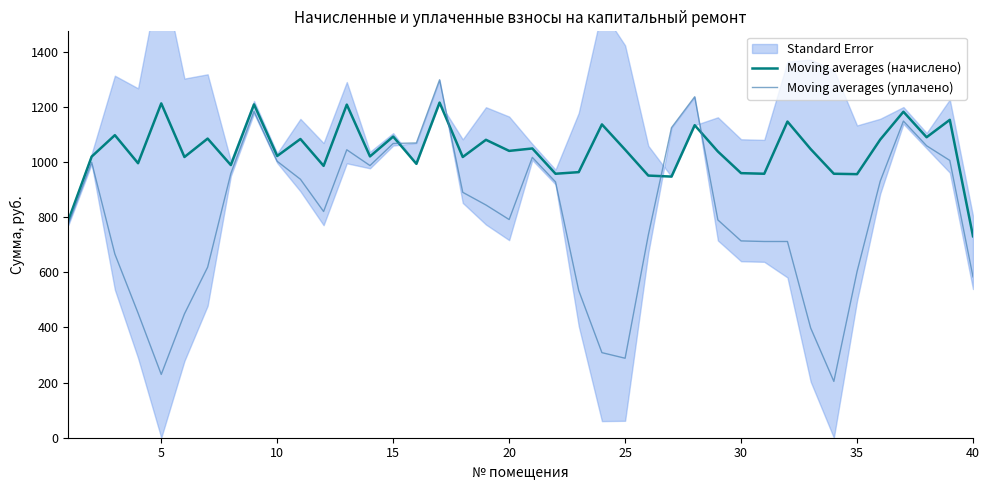

Does the chart display data point markers on the line(s)?

No